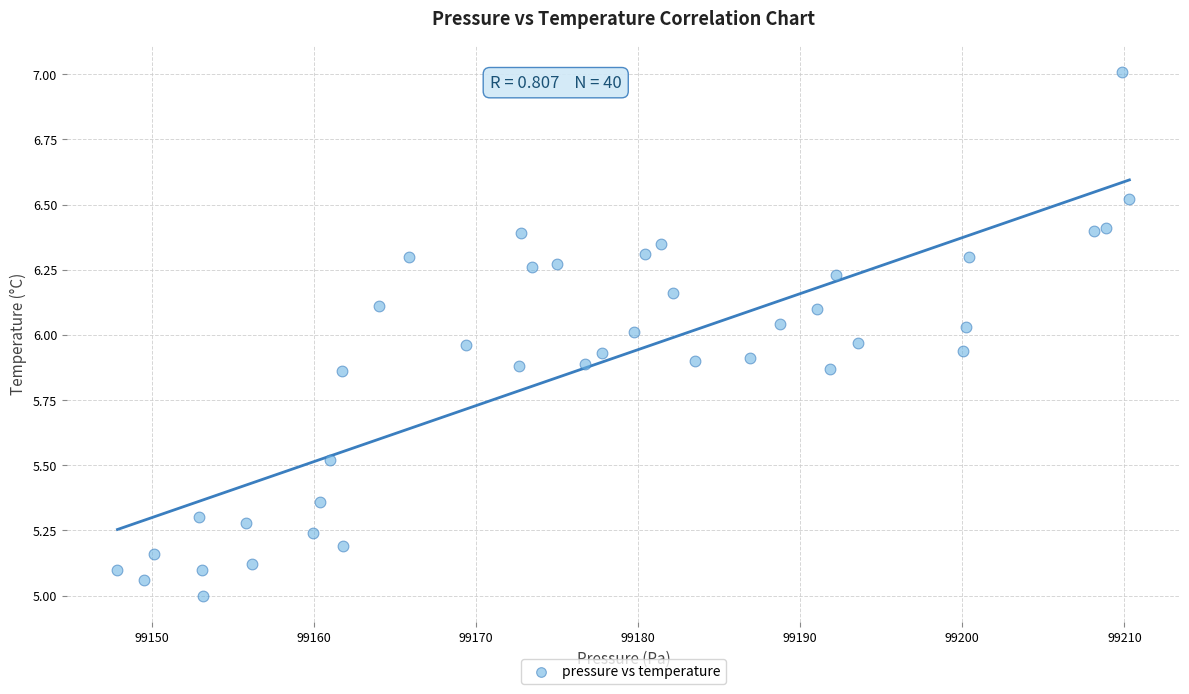

What is the range of X values (max minus min)?

62.4